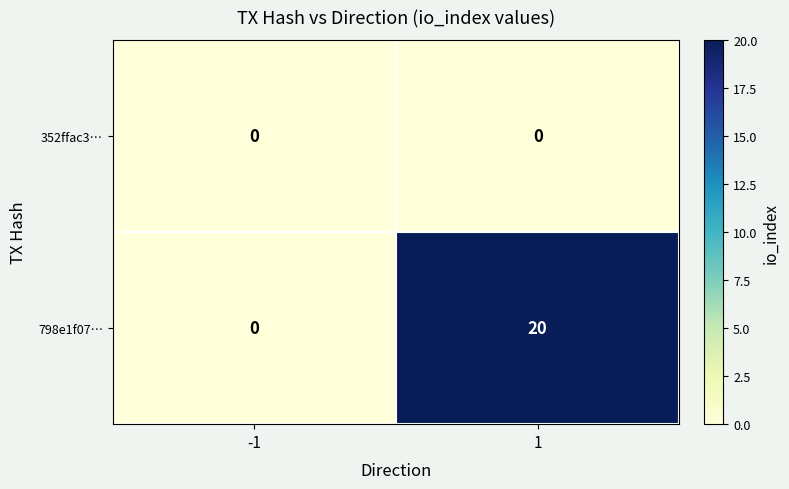

Reading right to left, what are all the values shown in this chart?

352ffac3…: 0	0
798e1f07…: 20	0